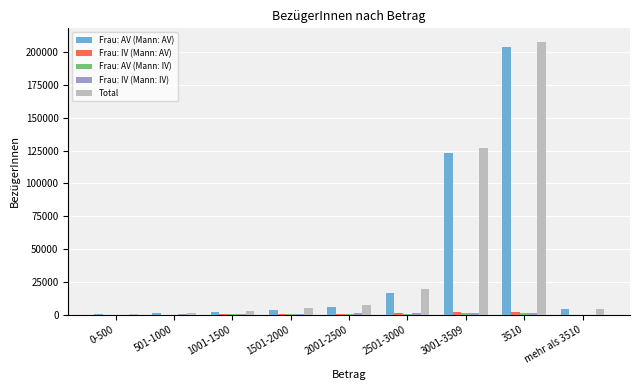

At which category is the sum across all series the highest?

3510